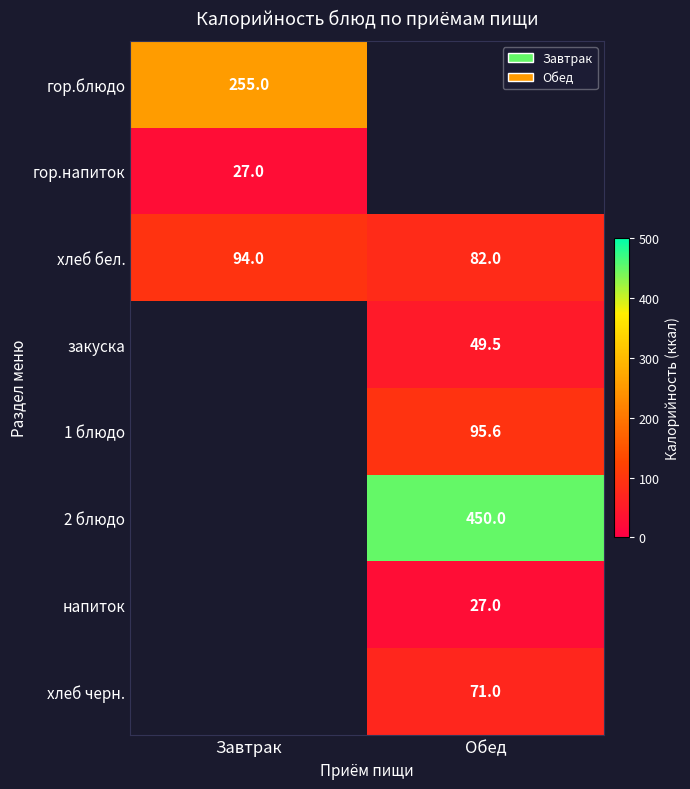

Is it true that гор.напиток equals 43.4 at Завтрак?

False